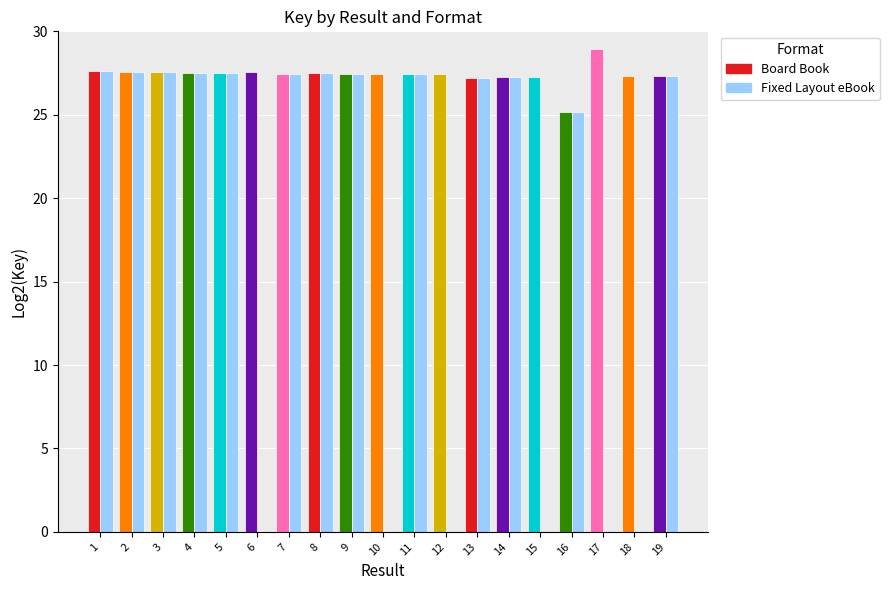

At which category does the chart reach its peak across all series?

17